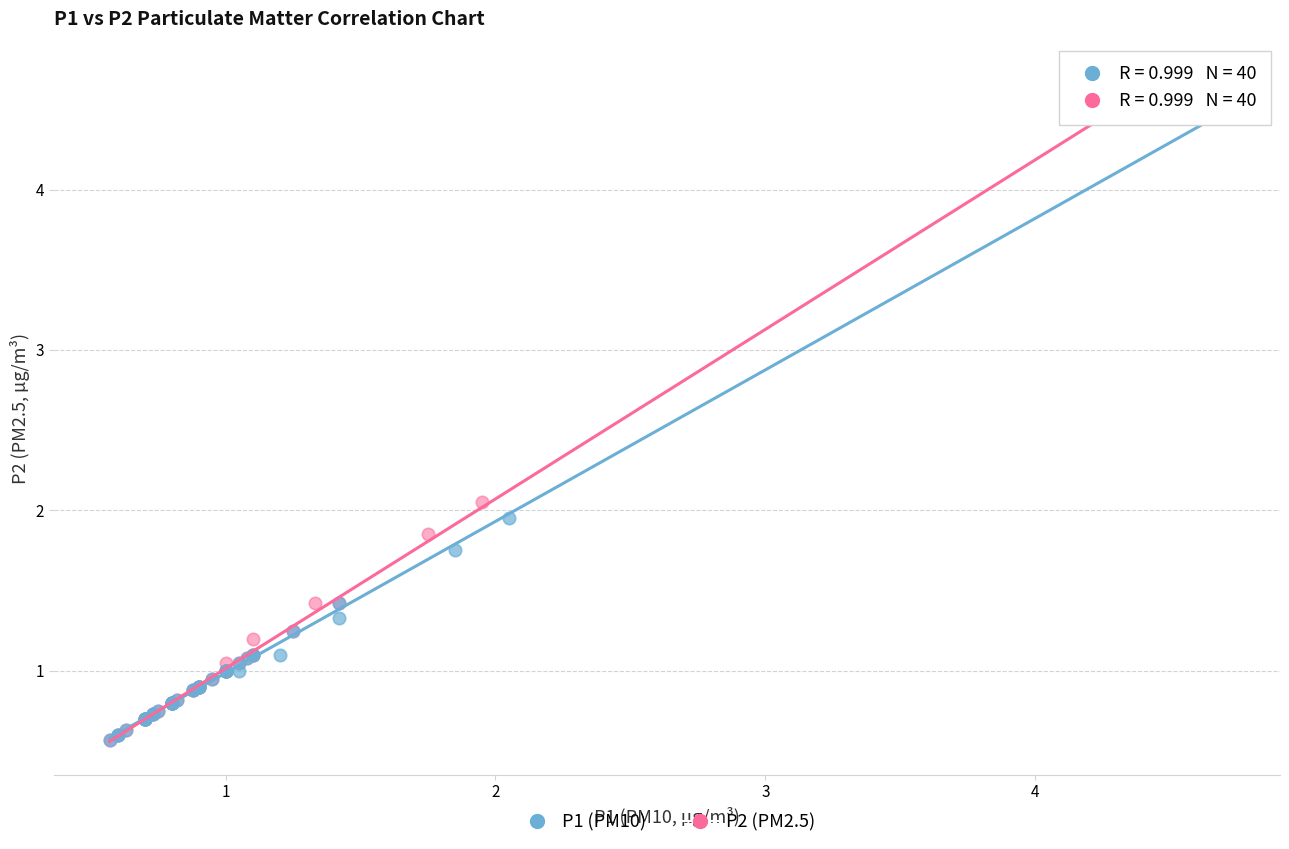

Which series has the largest Y range (max minus min)?

P2 (PM2.5)